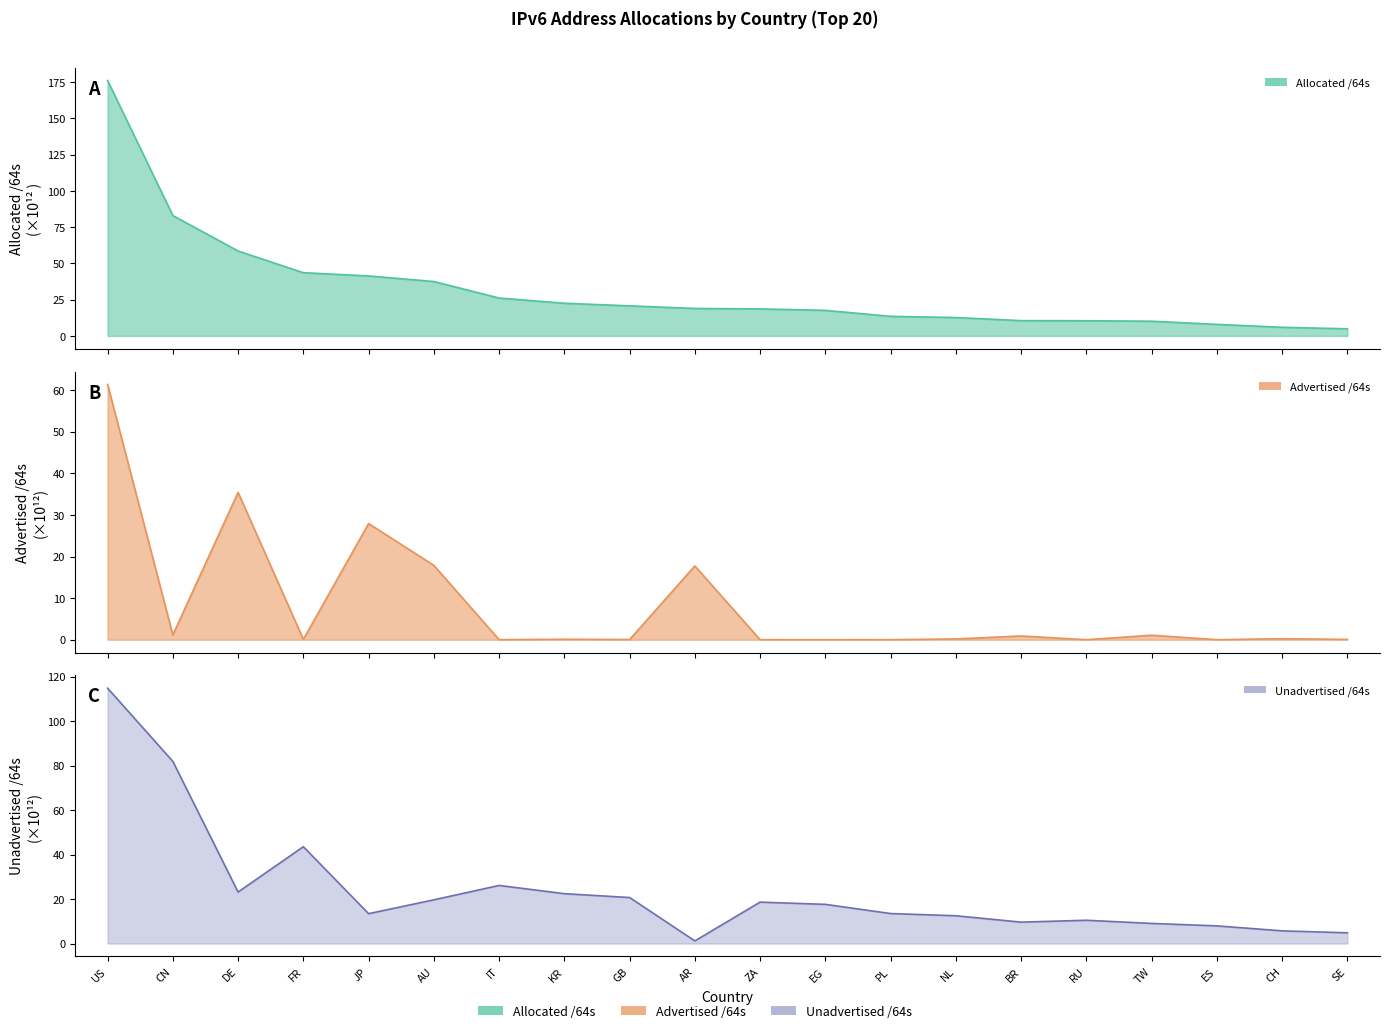

What position from the left is BR?

15